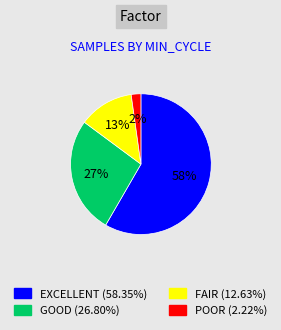

Is there a majority slice in this chart?

Yes